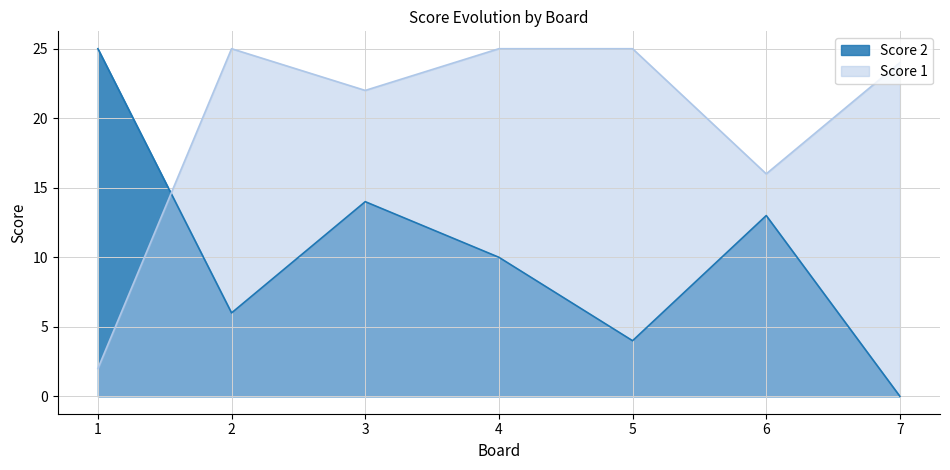

Which category has the highest value across all series?

2